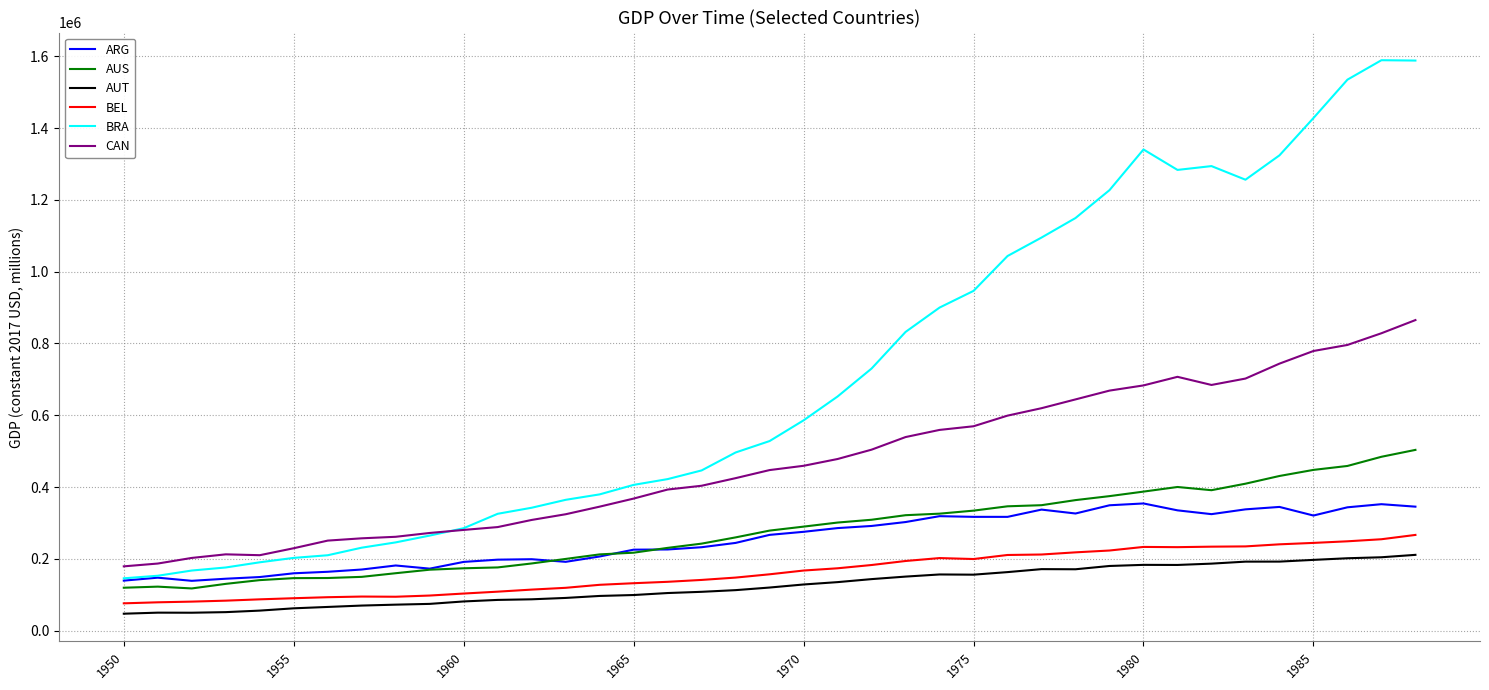

Which series has the largest total across all categories?

BRA